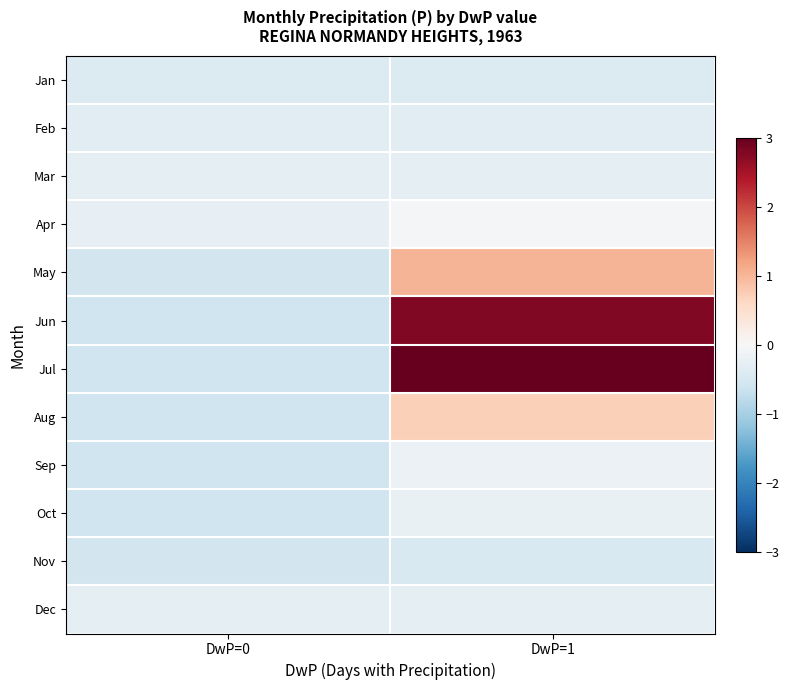

At which category is the sum across all series the highest?

DwP=1